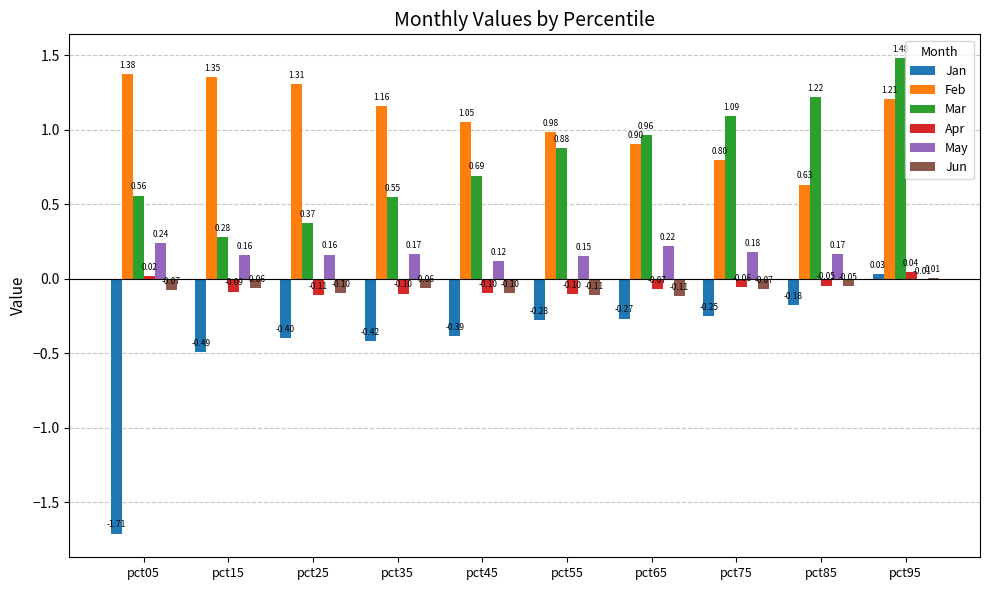

Which series changed the most between pct25 and pct45?

Mar